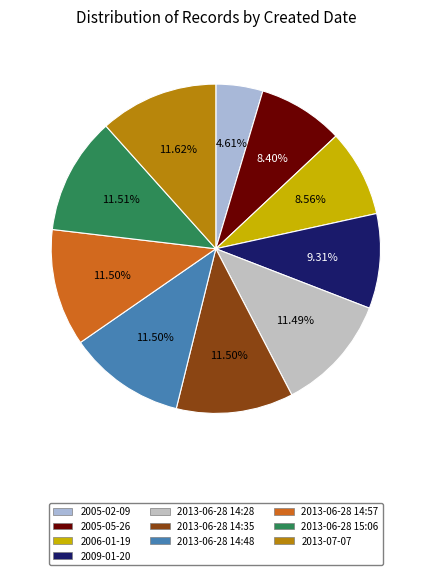

Count the number of slices in the pie.

10